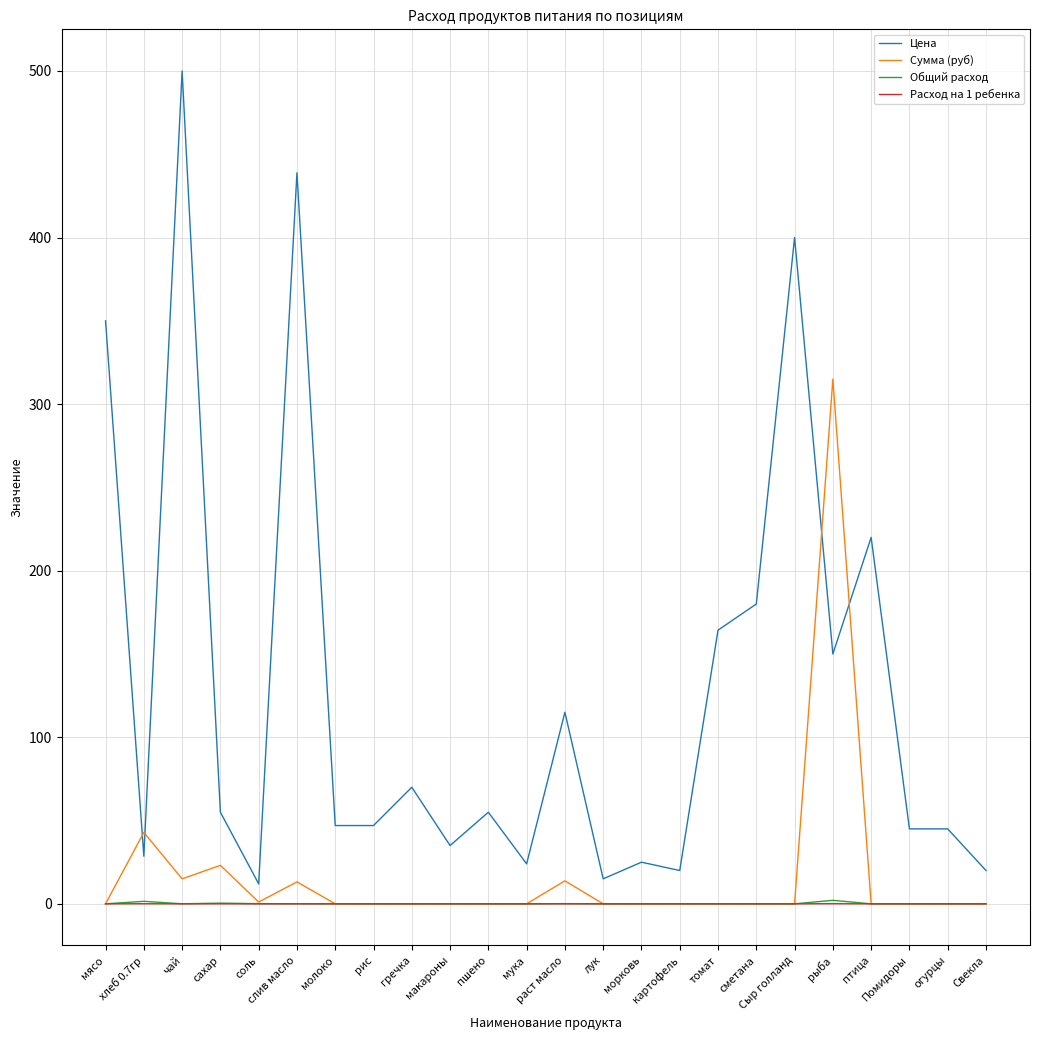

How many lines are shown in the chart?

4